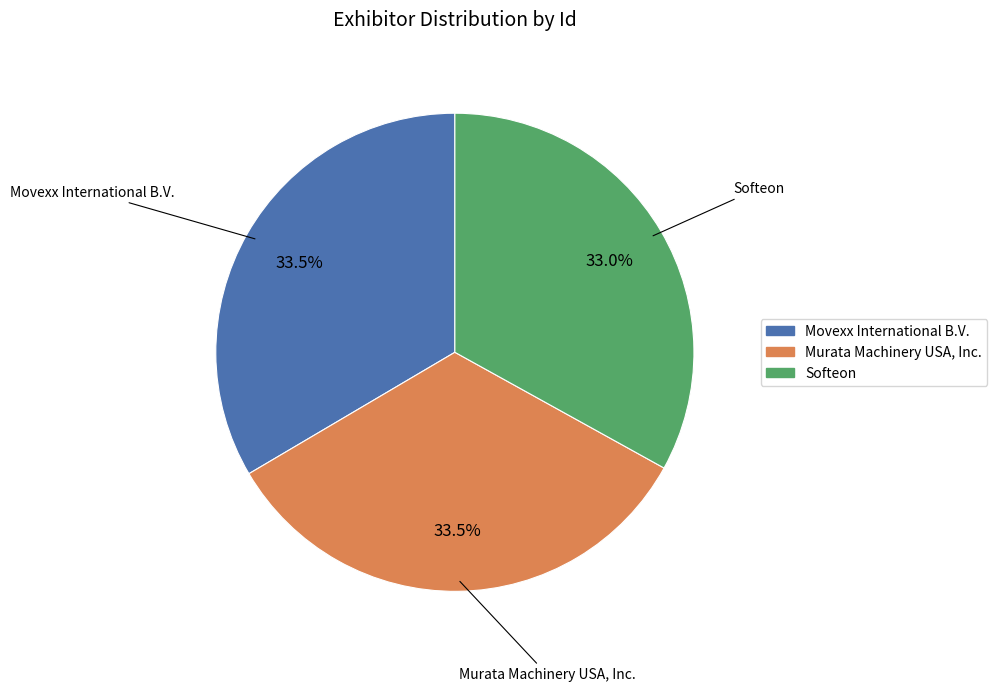

What is the total percentage of Movexx International B.V. and Murata Machinery USA, Inc.?

67.0%